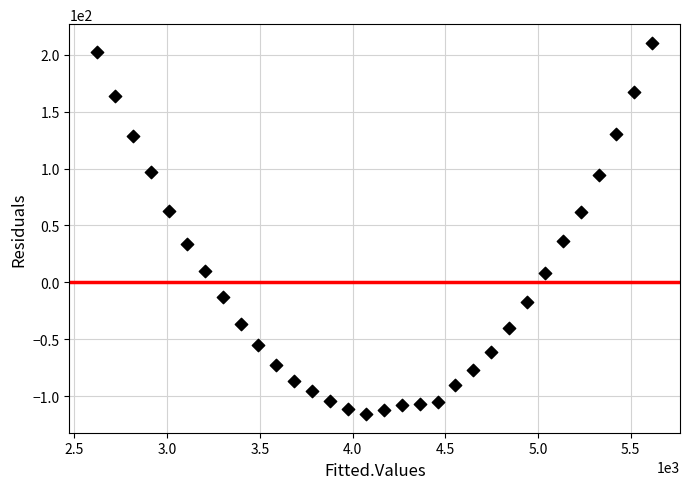

What is the range of X values (max minus min)?

2994.0